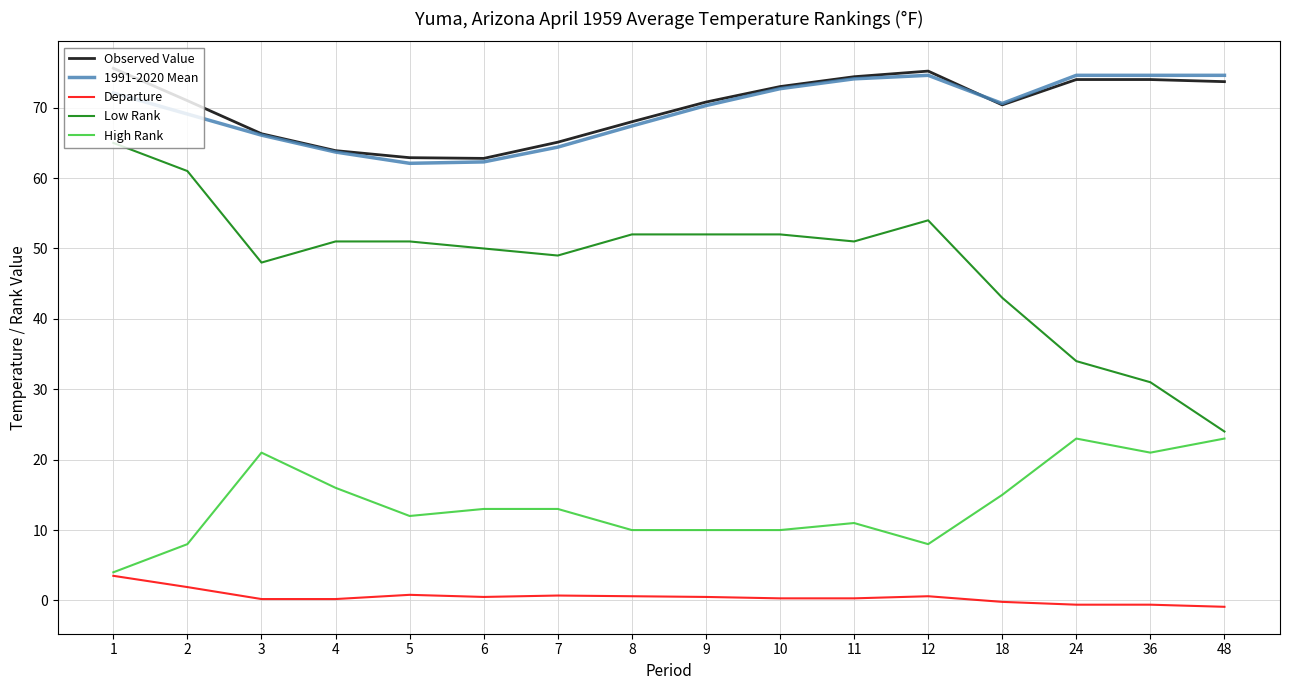

Count the number of data series in this chart.

5